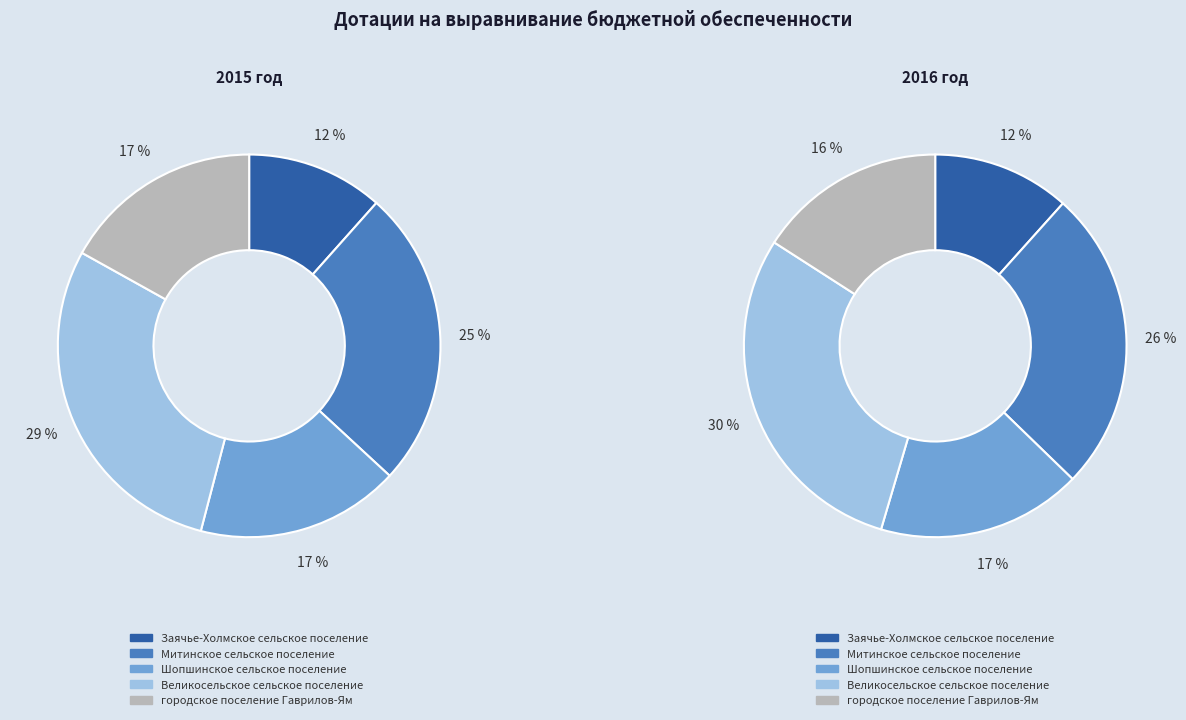

Which series has the widest spread of values?

Великосельское сельское поселение